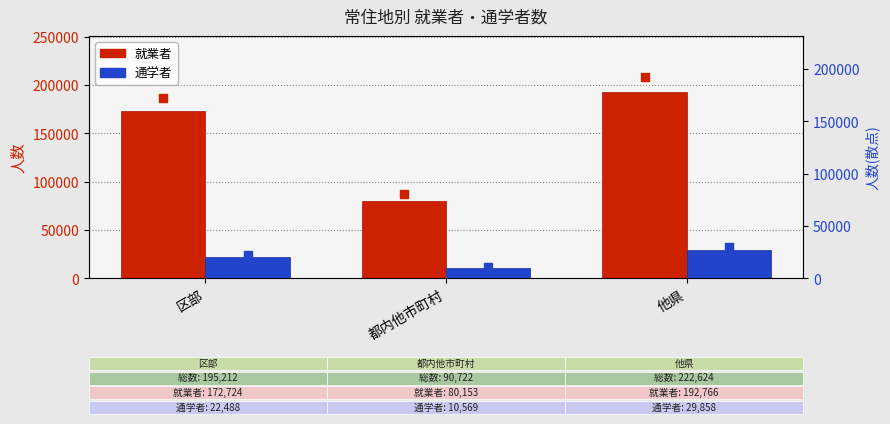

Which series contains the highest Y value?

就業者